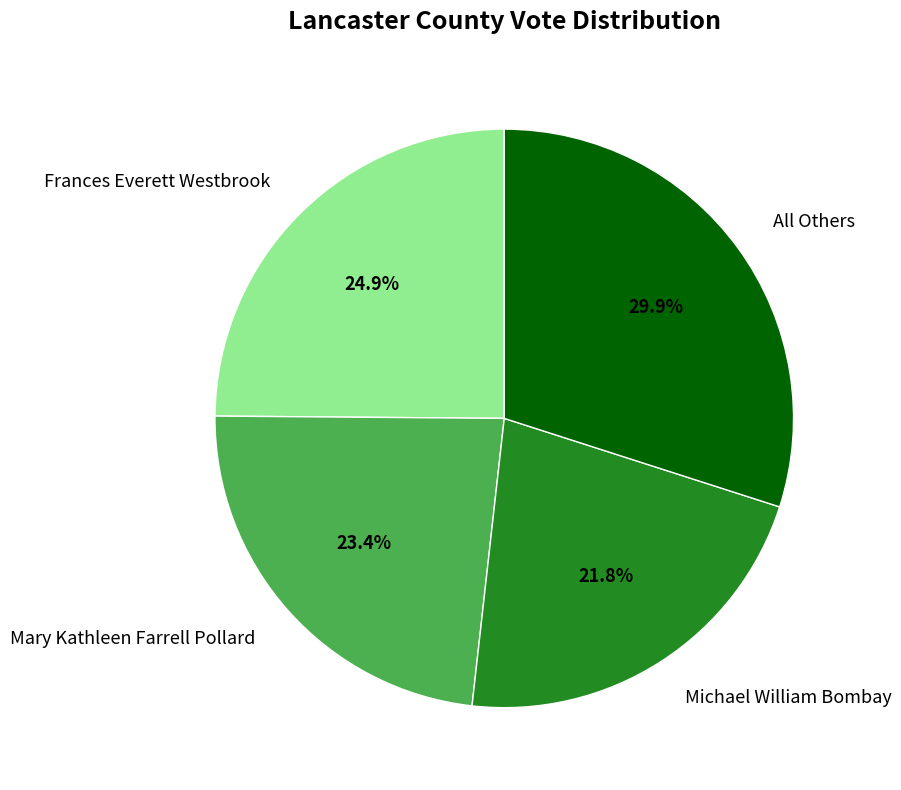

What is the smallest slice in the pie chart?

Michael William Bombay